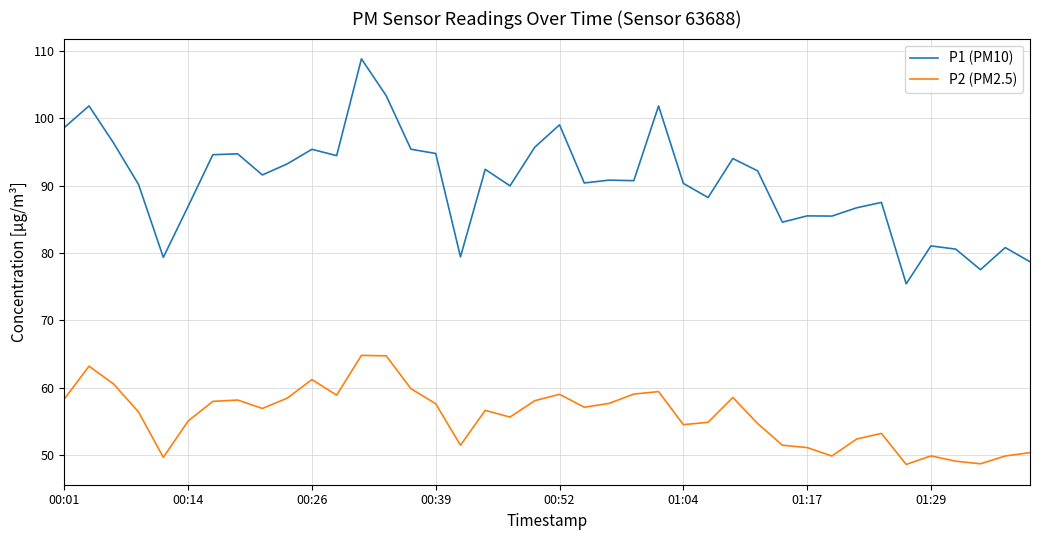

Does the chart display data point markers on the line(s)?

No